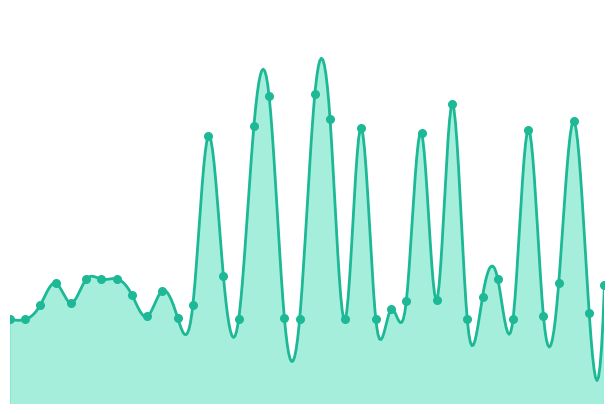

What is the change in value from 00:46 to 01:30?

+469